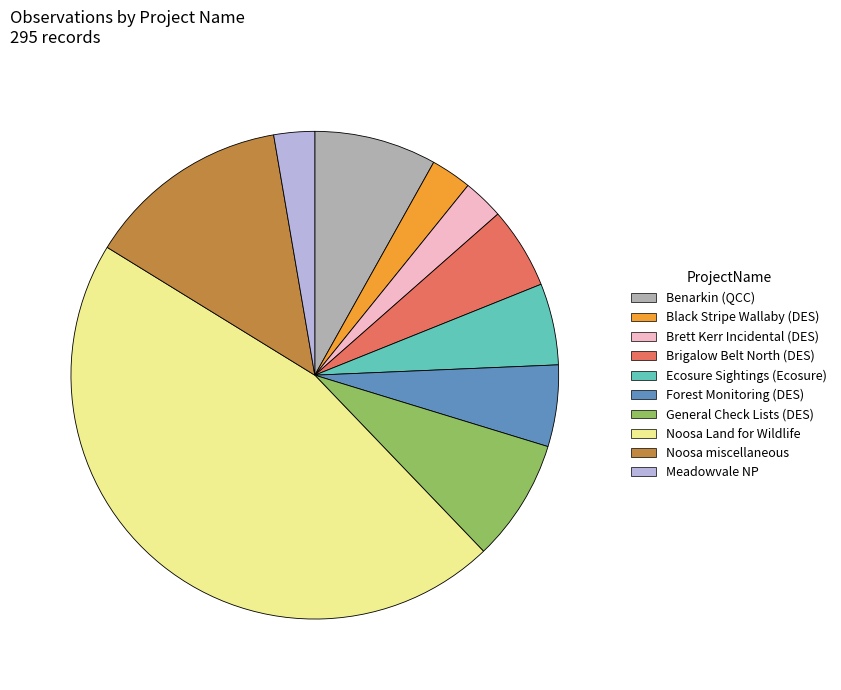

What is the largest slice in the pie chart?

Noosa Land for Wildlife